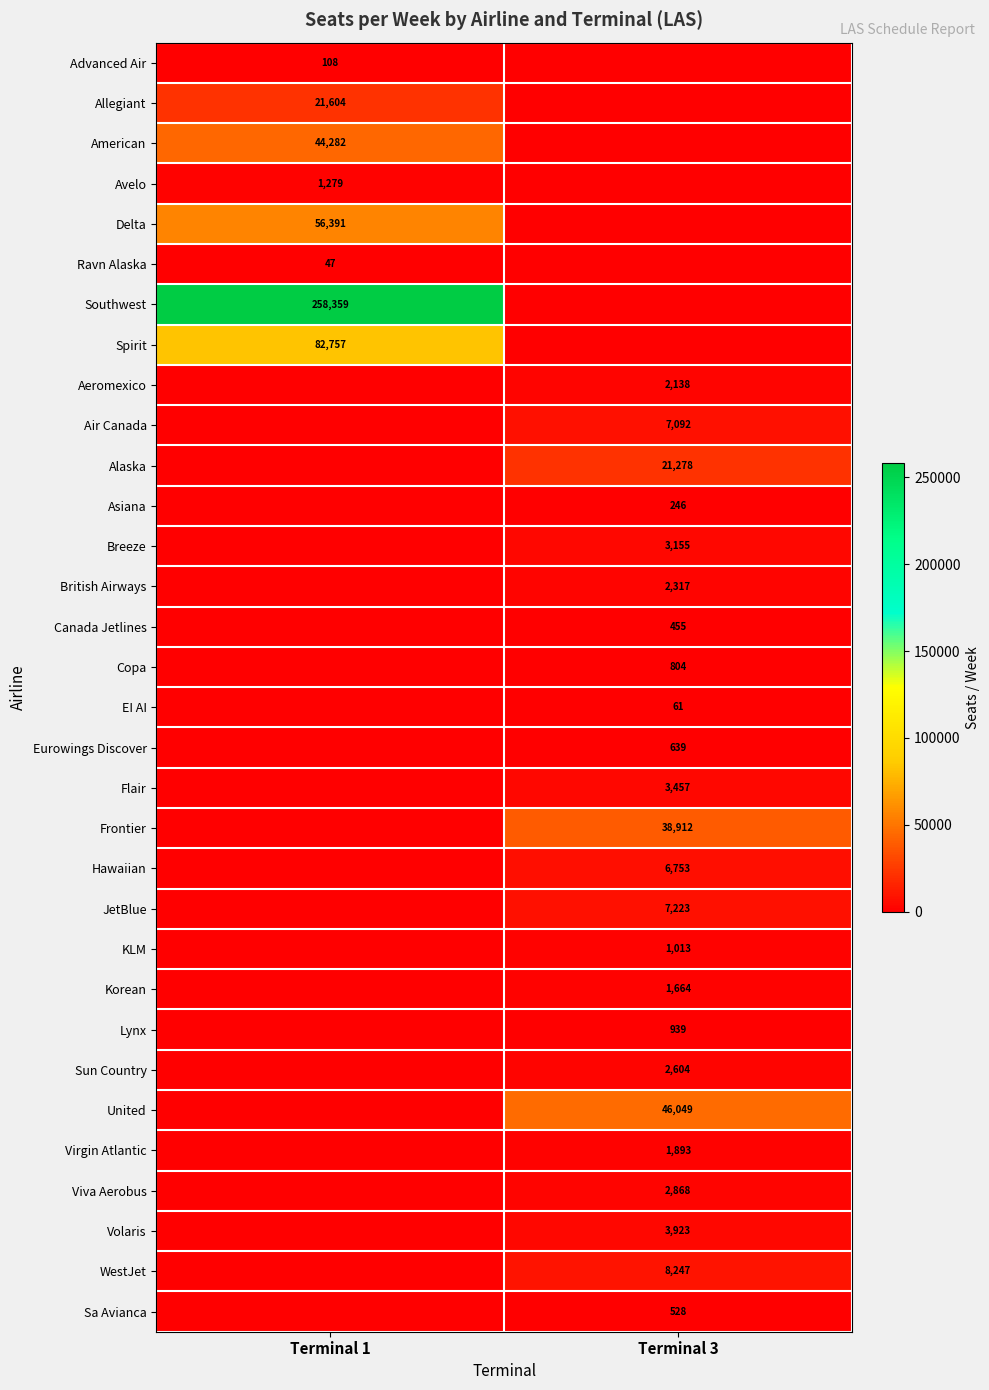

The value of Korean at Terminal 3 is 2682. True or false?

False